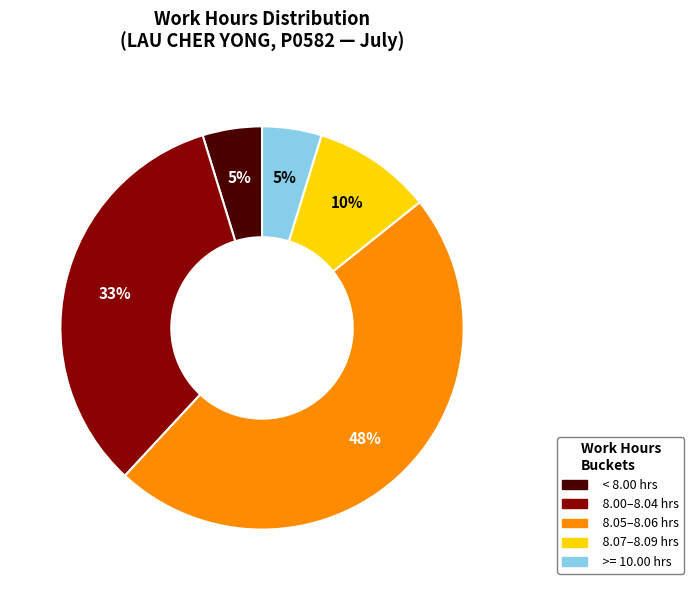

To the nearest percent, what is the average slice percentage?

20%